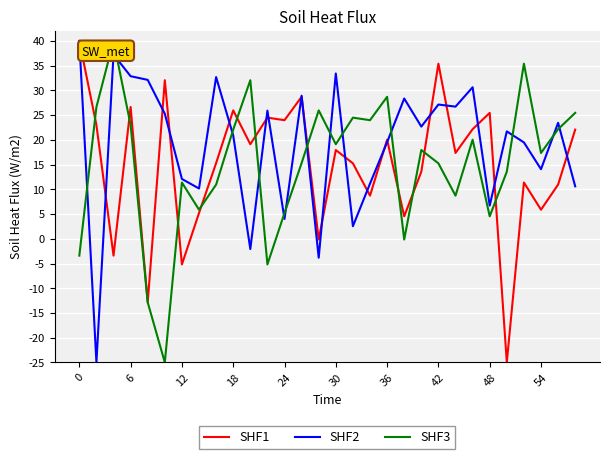

What is the smallest value displayed?

-25.0